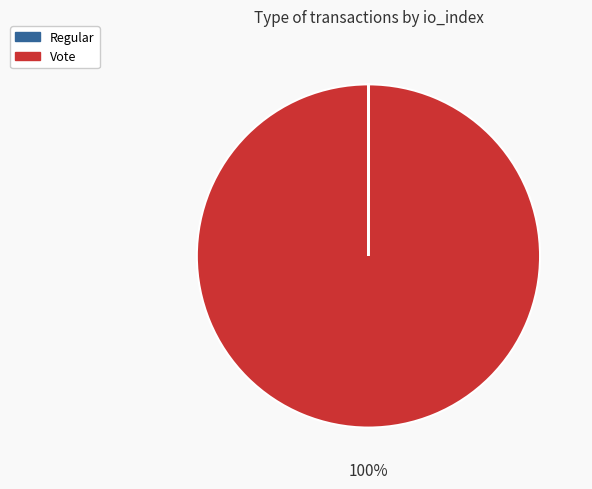

To the nearest percent, what percentage of the pie is Vote?

100%